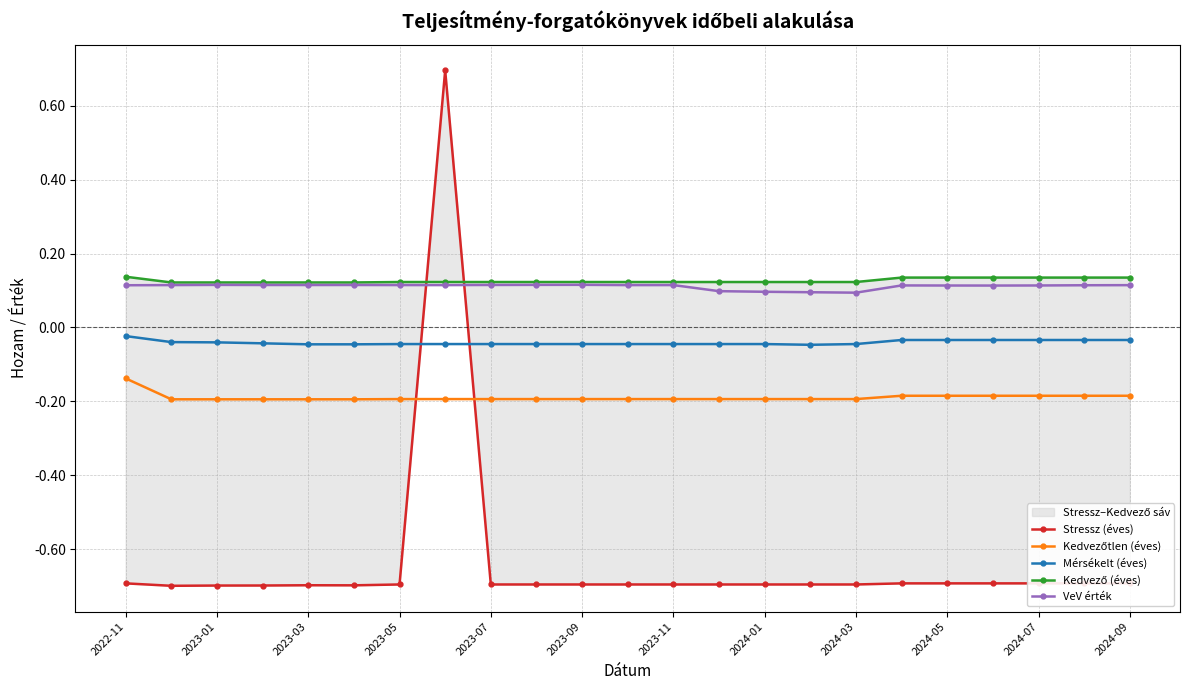

Is it true that Stressz (éves) equals -0.7 at 13?

True